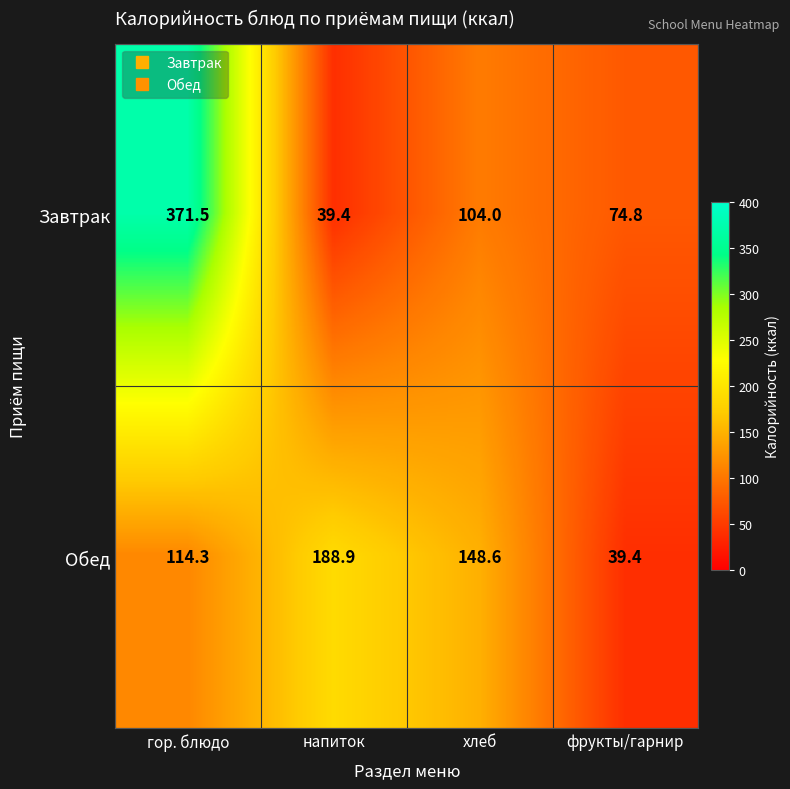

Which series has the largest total across all categories?

Завтрак